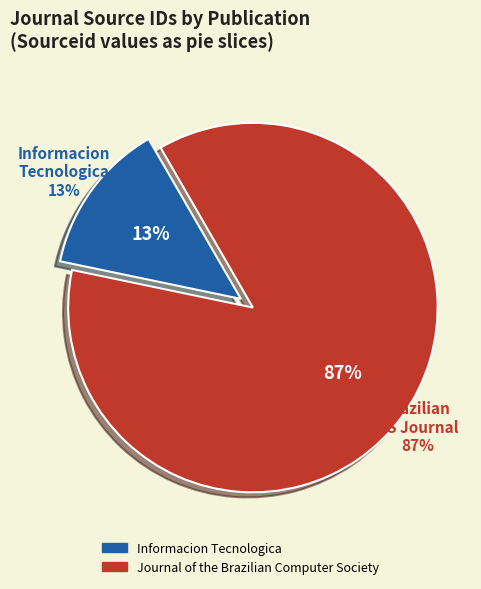

Which category has the smallest portion of the pie?

Informacion Tecnologica